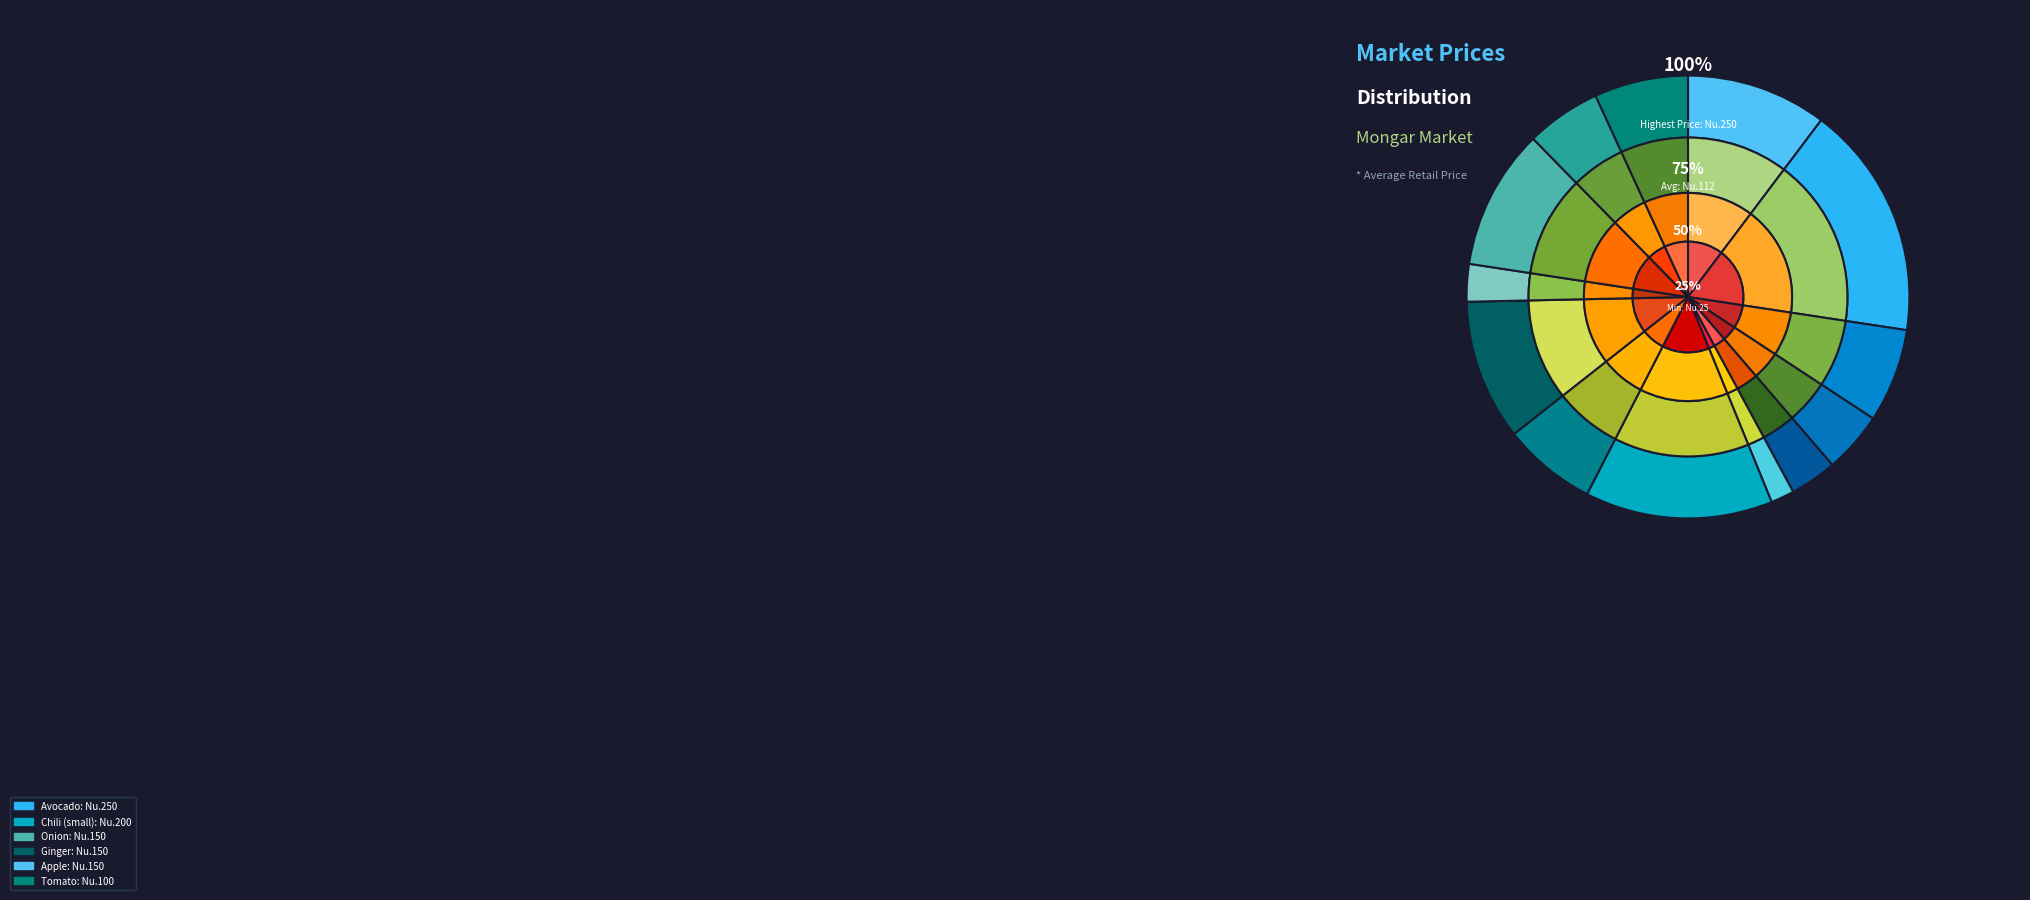

Is there any slice that represents more than half of the pie?

No